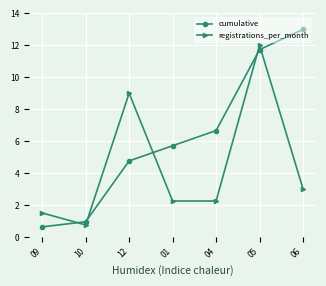

True or false: cumulative and registrations_per_month cross at least once.

True